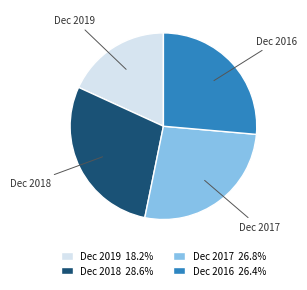

What is the ratio of the value at Dec 2018 28.6% to the value at Dec 2017 26.8%?

1.1